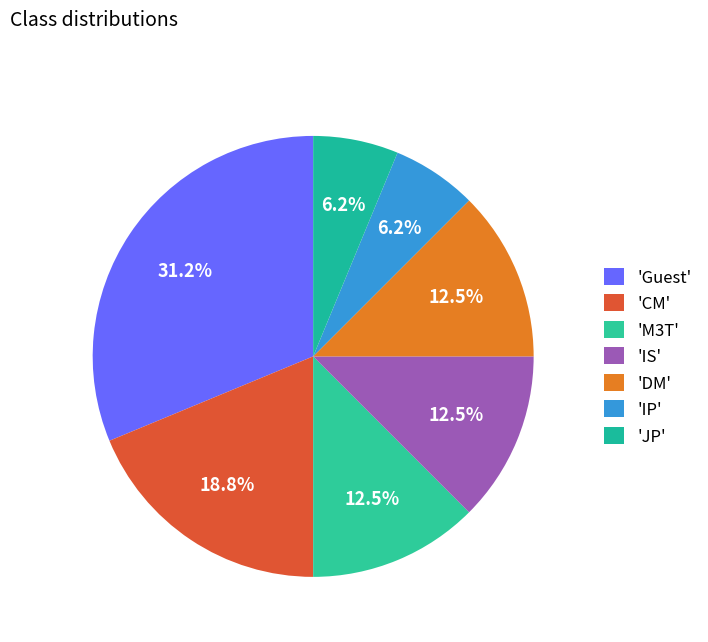

Count the number of slices in the pie.

7